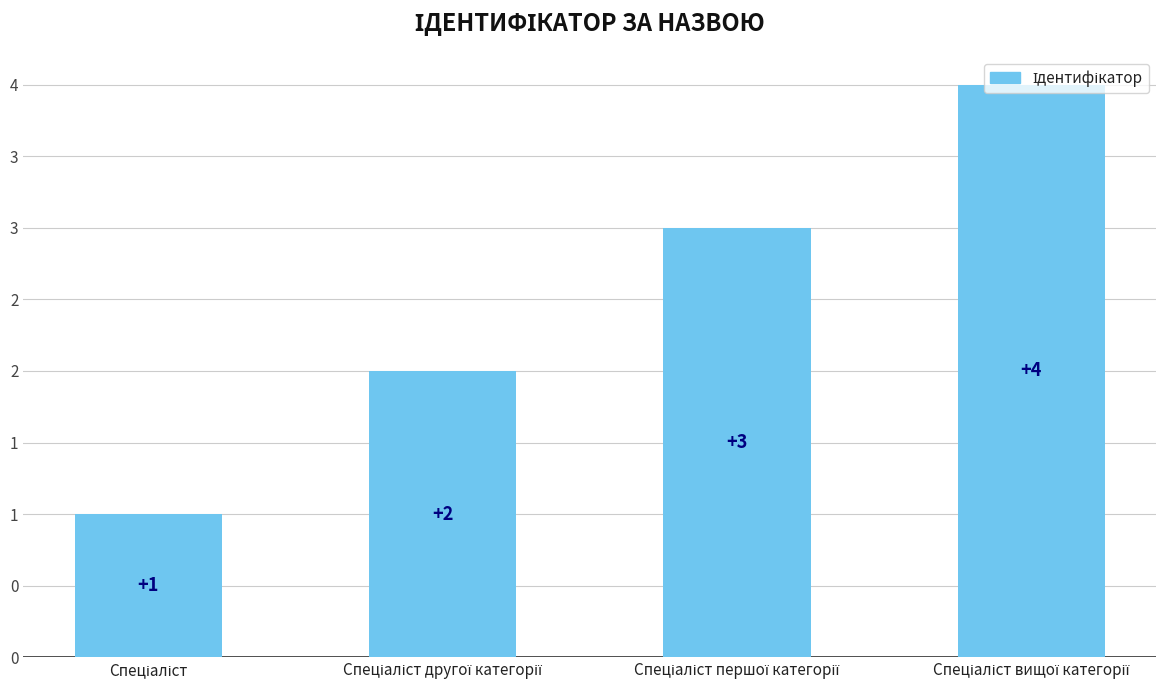

What position from the right is Спеціаліст першої категорії?

2